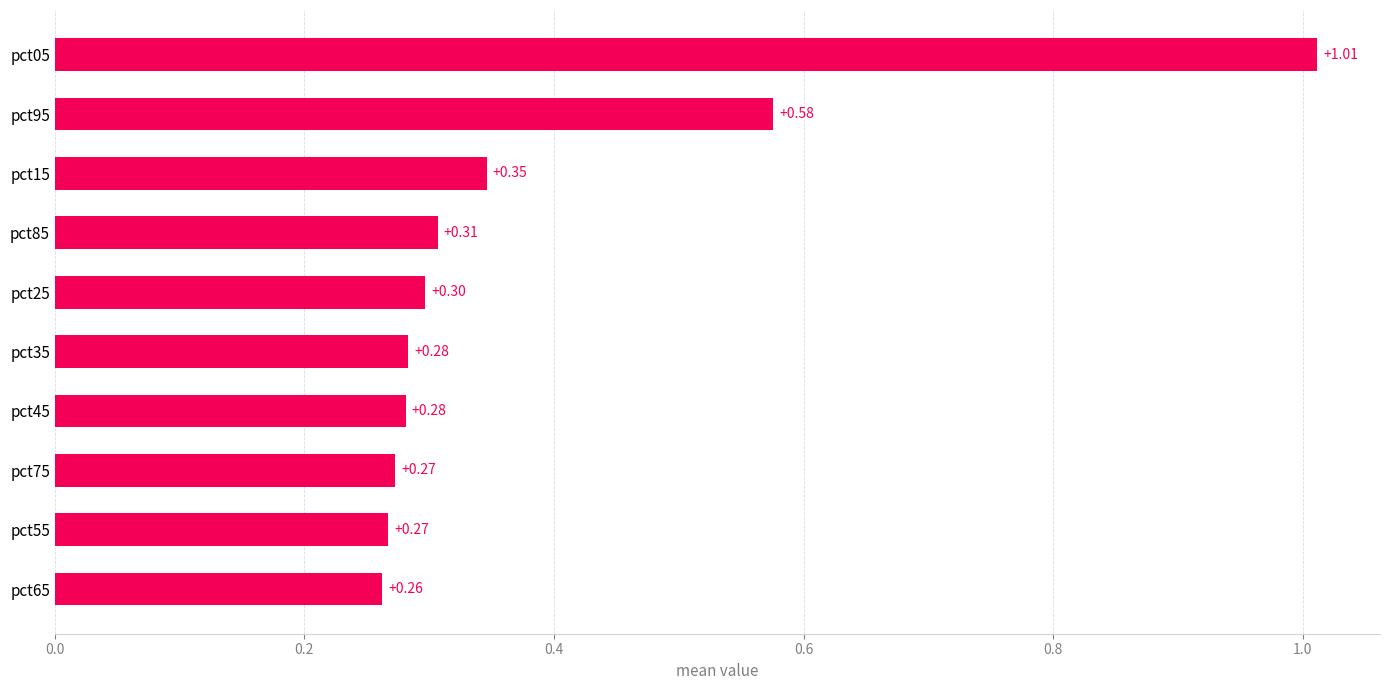

Which label corresponds to the smallest value in the chart?

pct65